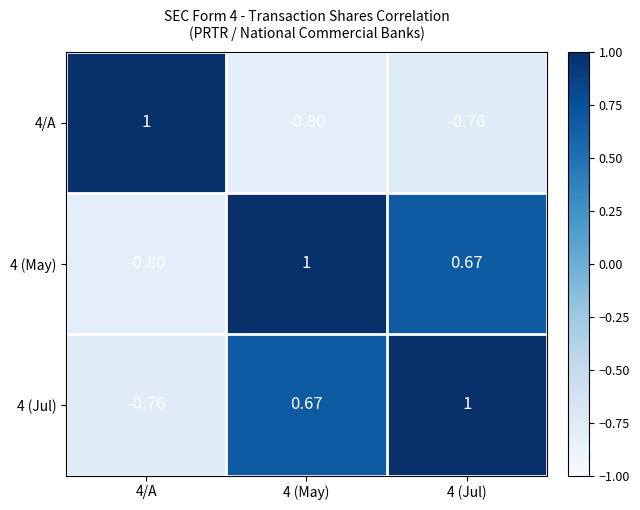

What is the minimum value shown in the chart?

-0.8